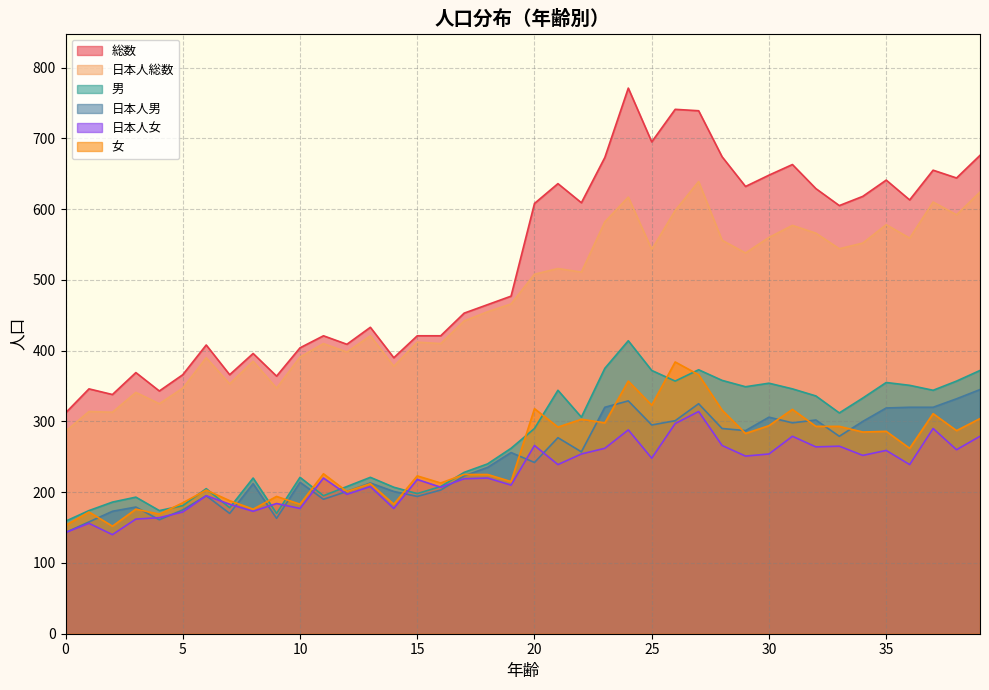

What is the spread (max minus min) of values at 28?

408